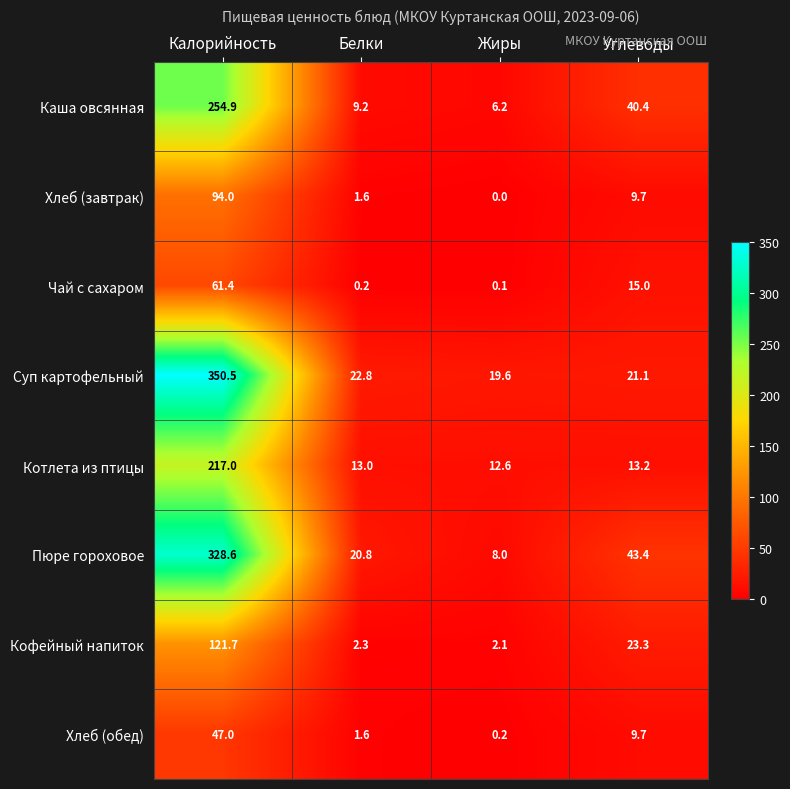

What is the spread (max minus min) of values at Углеводы?

33.7